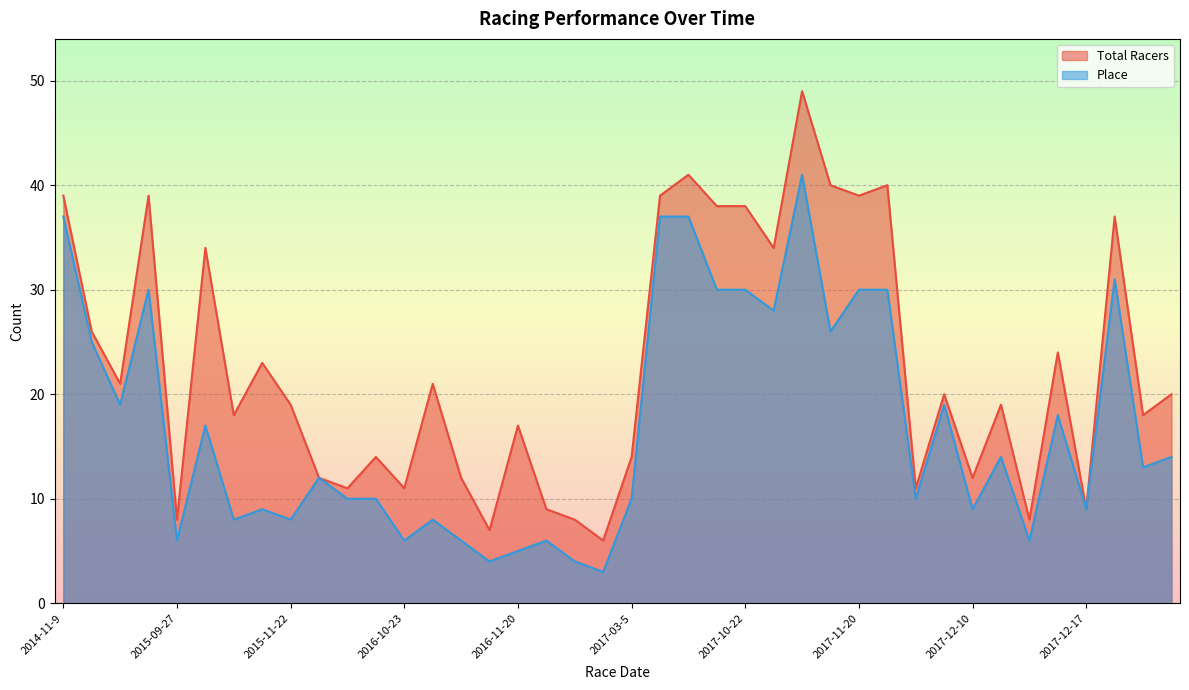

How many categories are shown in the chart?

40